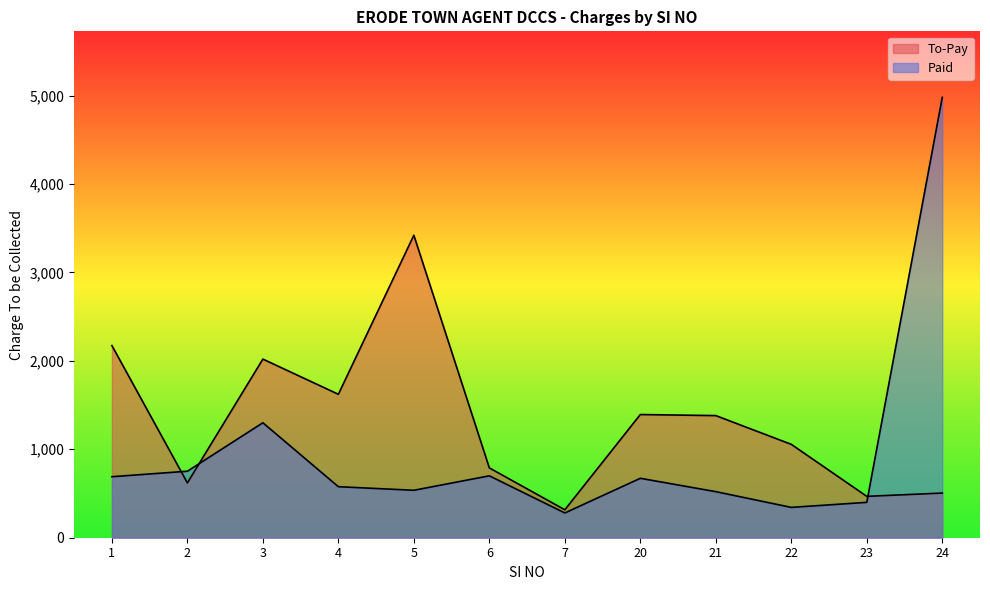

Which has a higher value, 24 or 21?

21